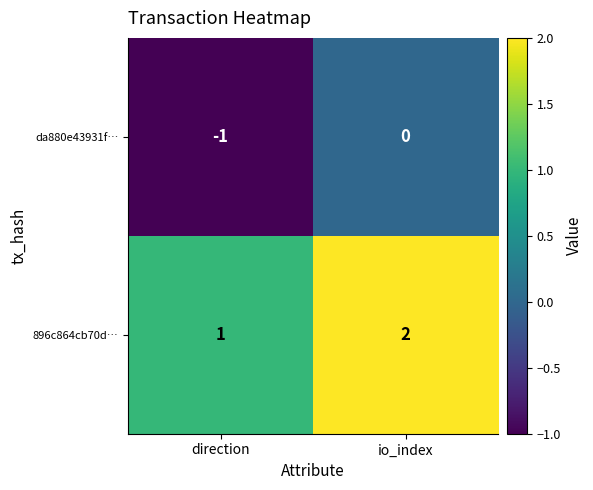

At how many categories does at least one series exceed 0?

2